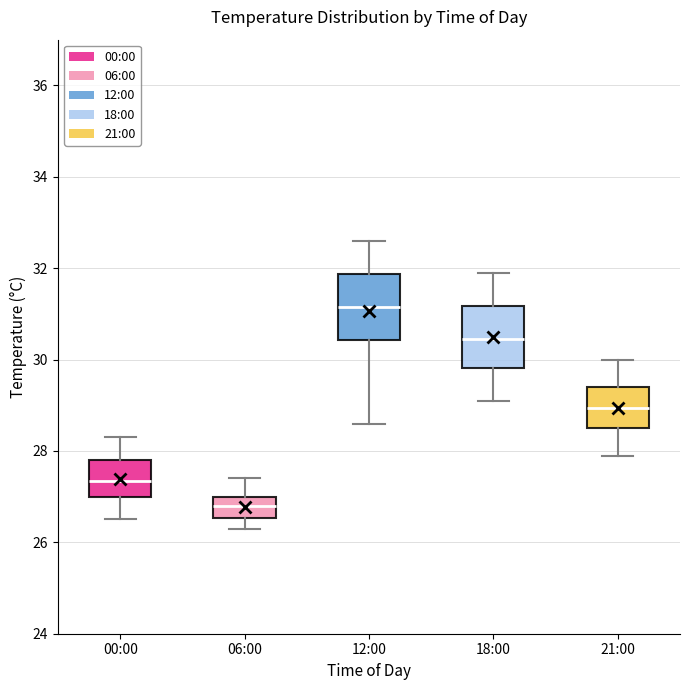

Which box has the highest median line?

12:00